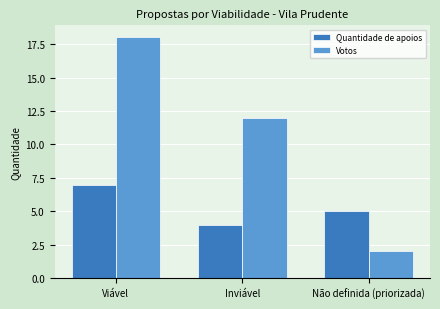

Which series changed the most between Inviável and Não definida (priorizada)?

Votos